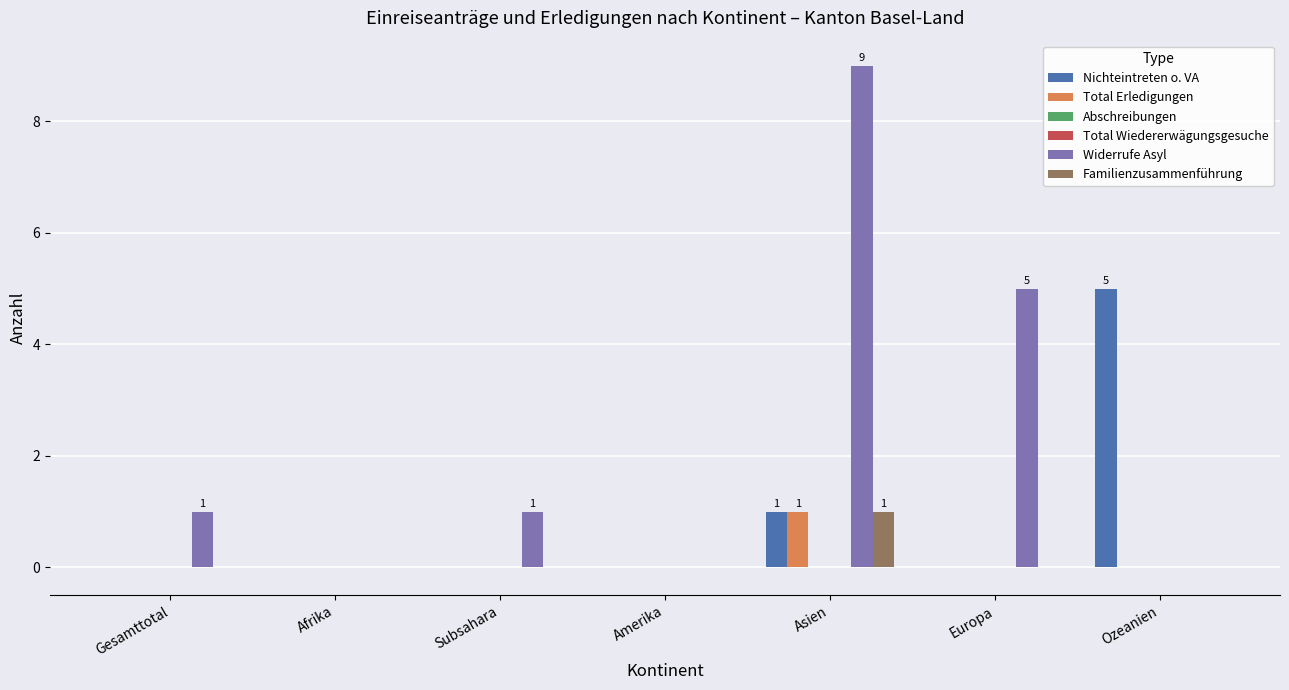

Reading left to right, transcribe all the data shown in this chart.

Nichteintreten o. VA: 0	0	0	0	1	0	5
Total Erledigungen: 0	0	0	0	1	0	0
Abschreibungen: 0	0	0	0	0	0	0
Total Wiedererwägungsgesuche: 0	0	0	0	0	0	0
Widerrufe Asyl: 1	0	1	0	9	5	0
Familienzusammenführung: 0	0	0	0	1	0	0